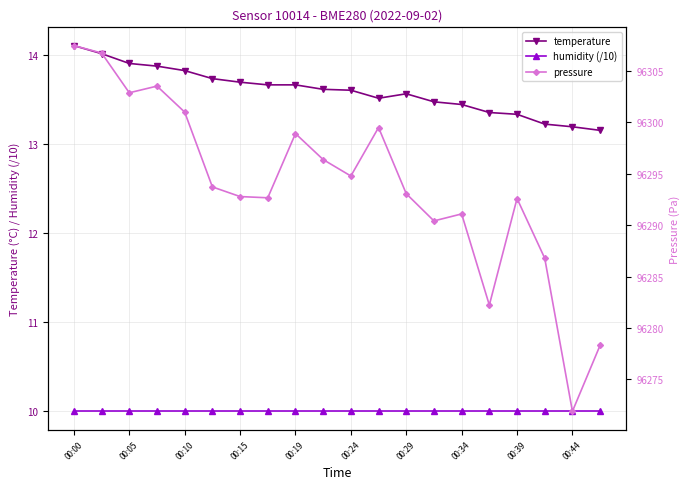

What is the highest value of the humidity (/10) series?

10.0